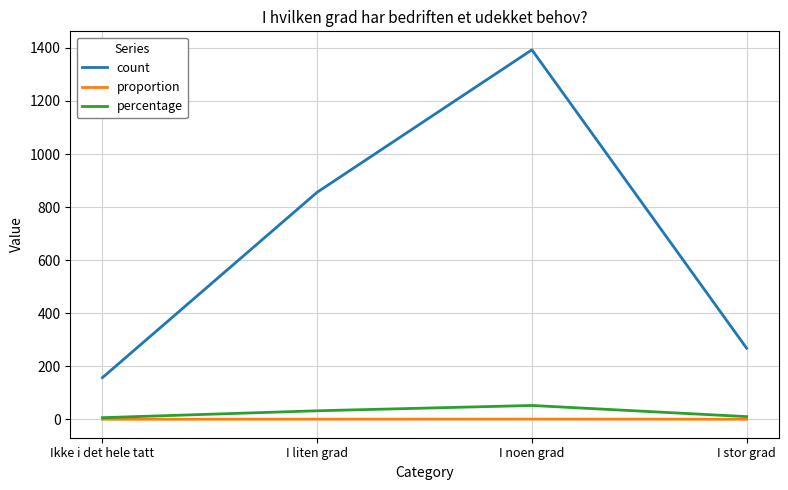

Which series changed the most between Ikke i det hele tatt and I noen grad?

count